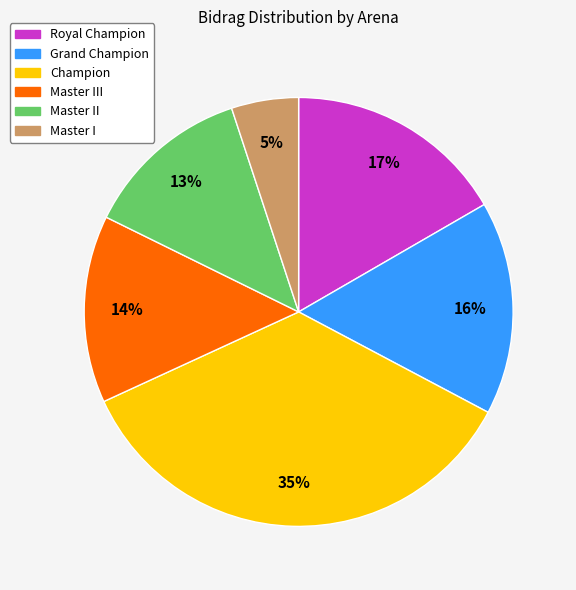

Rank the categories by value from lowest to highest.

Master I, Master II, Master III, Grand Champion, Royal Champion, Champion